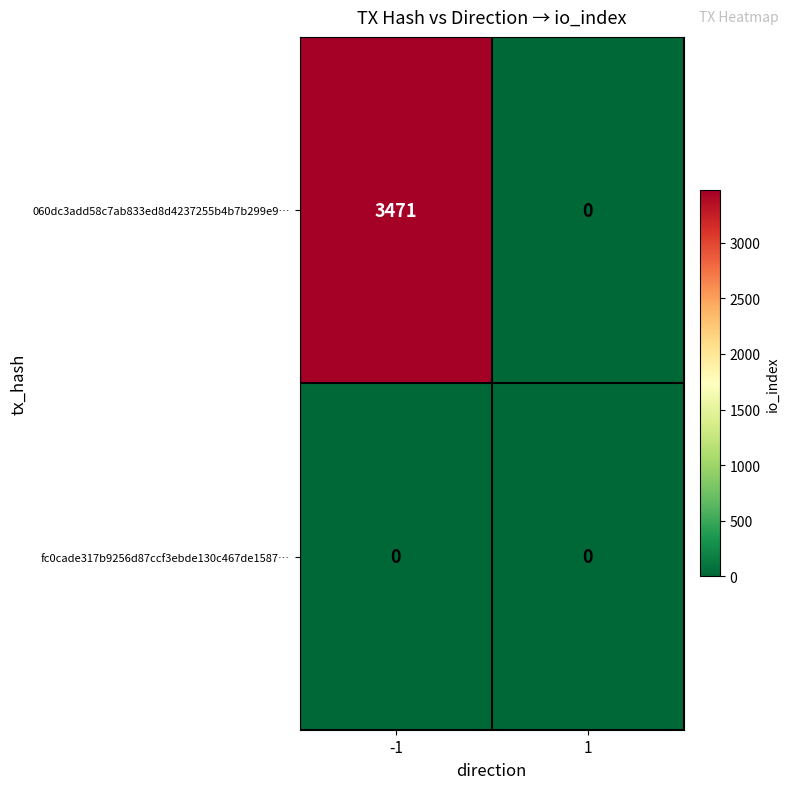

Rank the series by their average value, from highest to lowest.

060dc3add58c7ab833ed8d4237255b4b7b299e9…, fc0cade317b9256d87ccf3ebde130c467de1587…